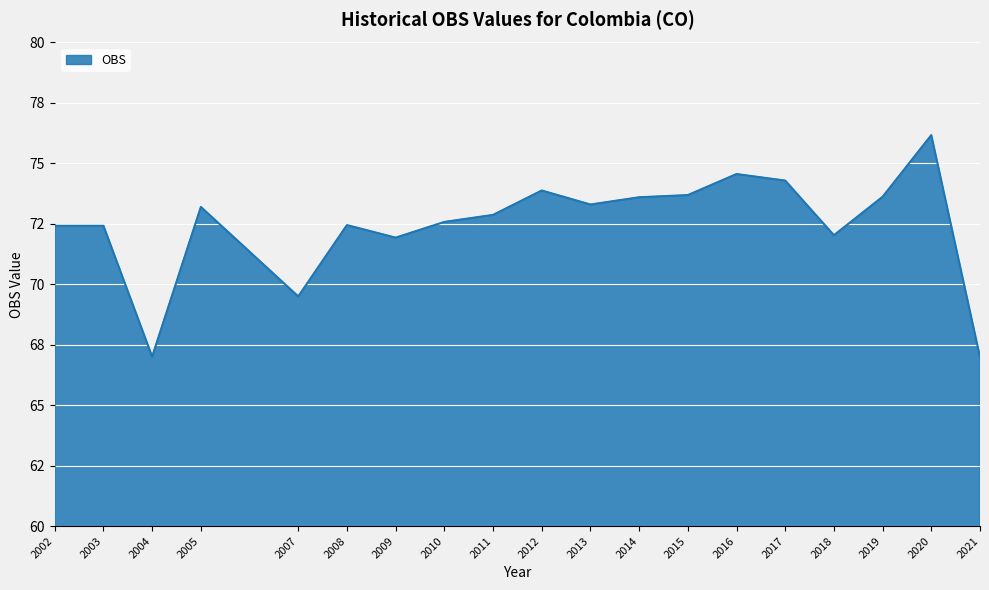

Reading left to right, extract all data points from this chart.

72.4	72.4	67.0	73.2	69.5	72.5	71.9	72.6	72.9	73.9	73.3	73.6	73.7	74.6	74.3	72.0	73.6	76.2	67.0